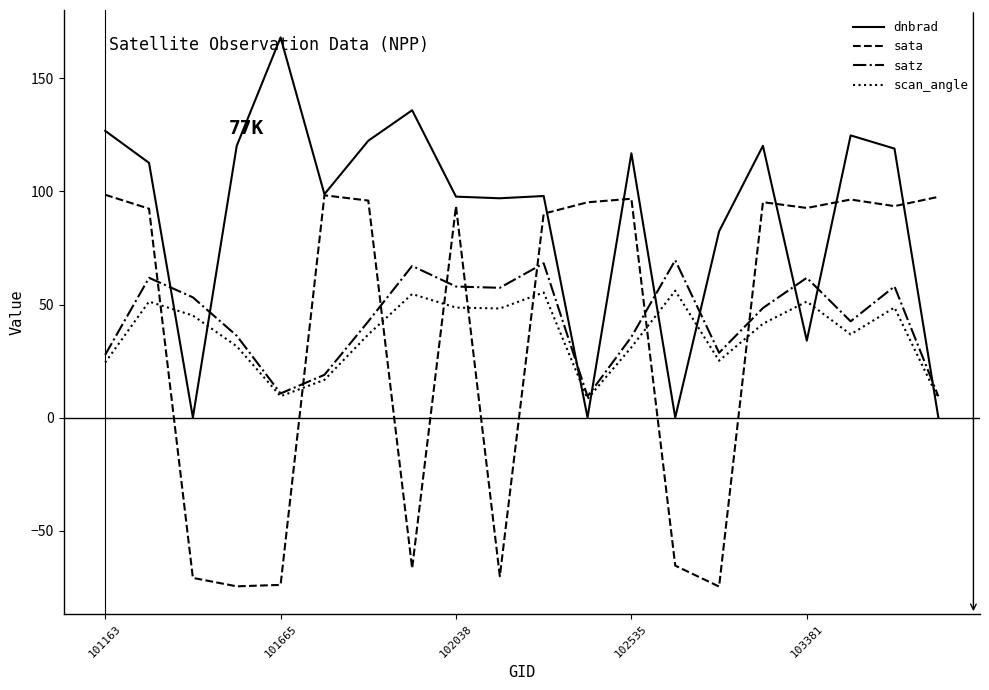

What is the sum of all satz values?

865.7